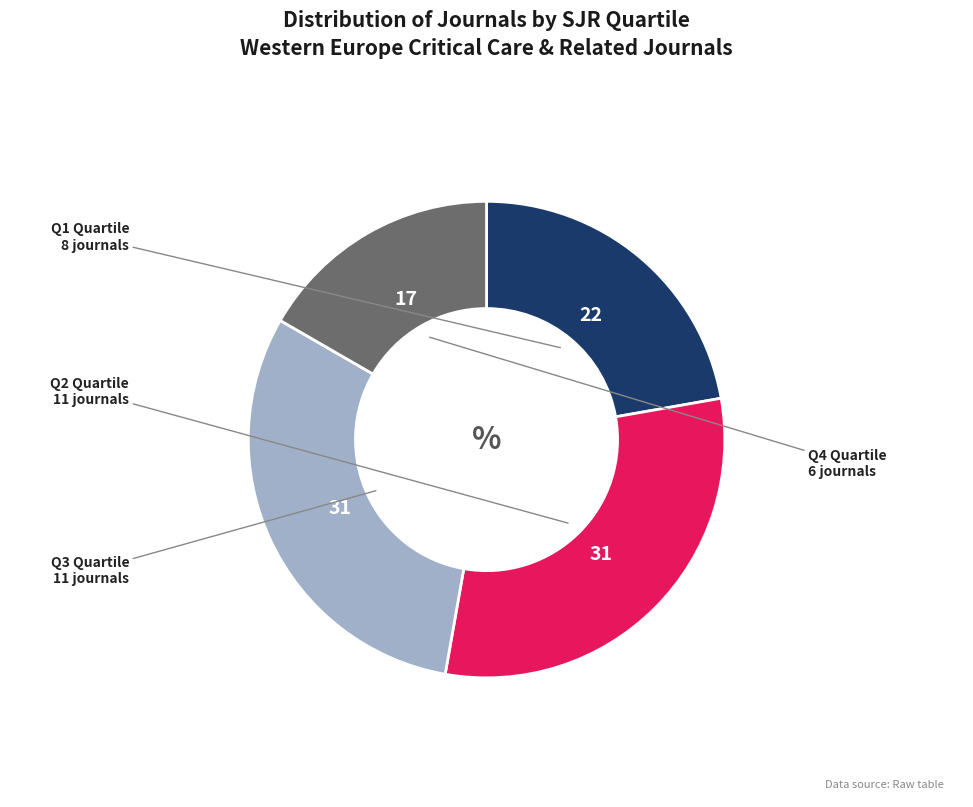

Which category has the smallest portion of the pie?

Q4